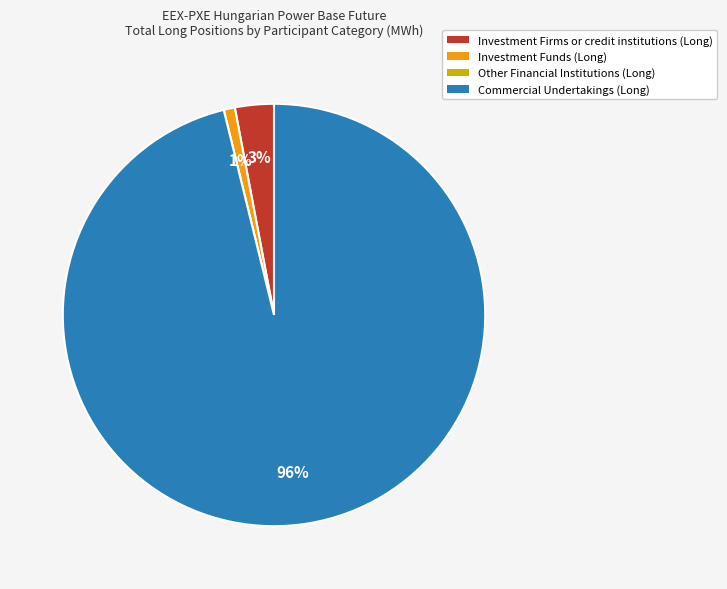

To the nearest percent, what is the difference between the Commercial Undertakings (Long) and Investment Funds (Long) slice percentages?

95%